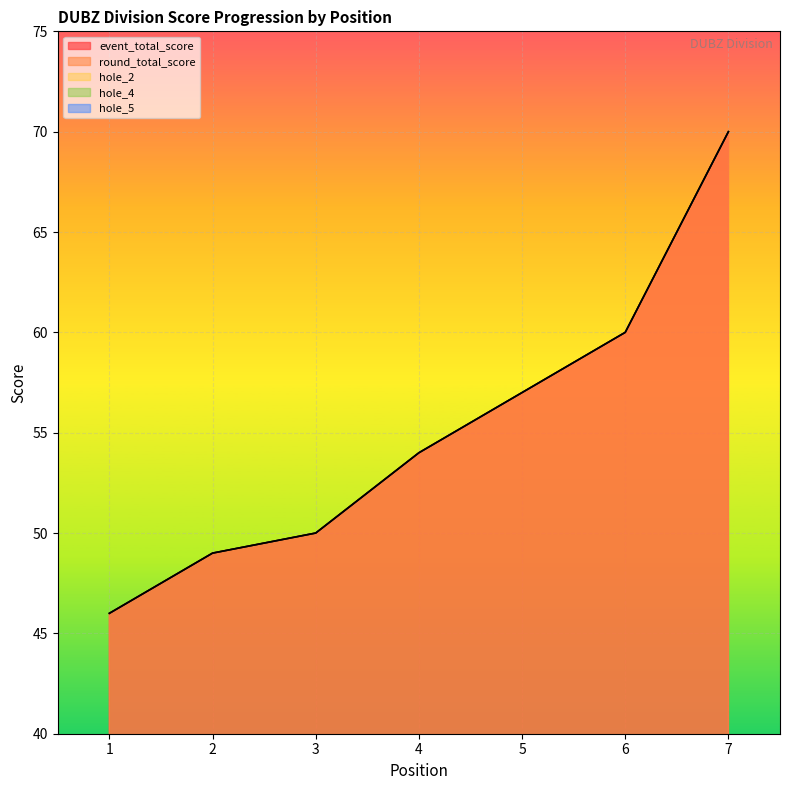

True or false: hole_2 and event_total_score intersect in this chart.

False